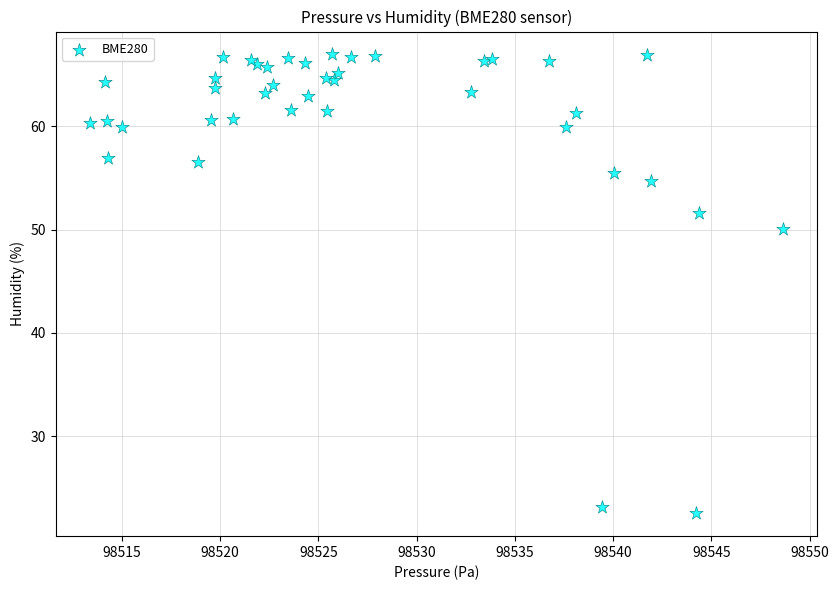

What Y value in the scatter plot is closest to 44?

50.1